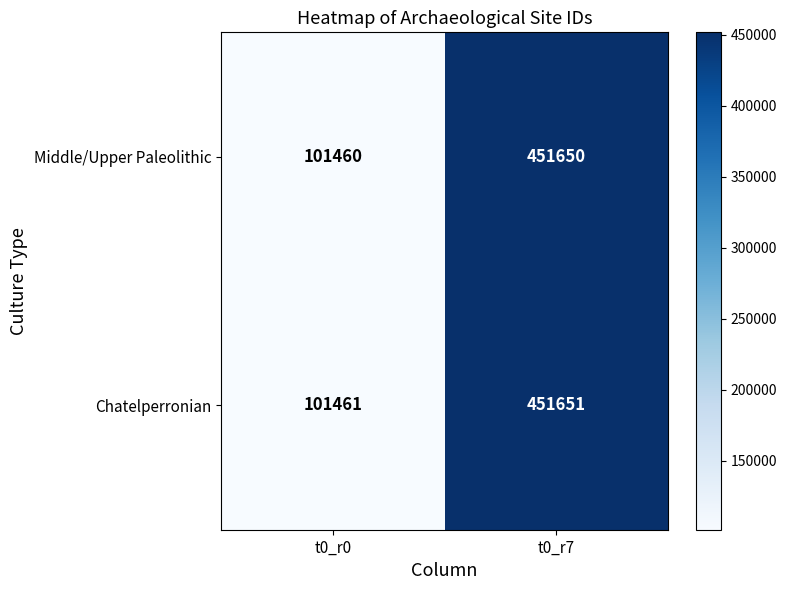

Is it true that Chatelperronian equals 146613 at t0_r0?

False